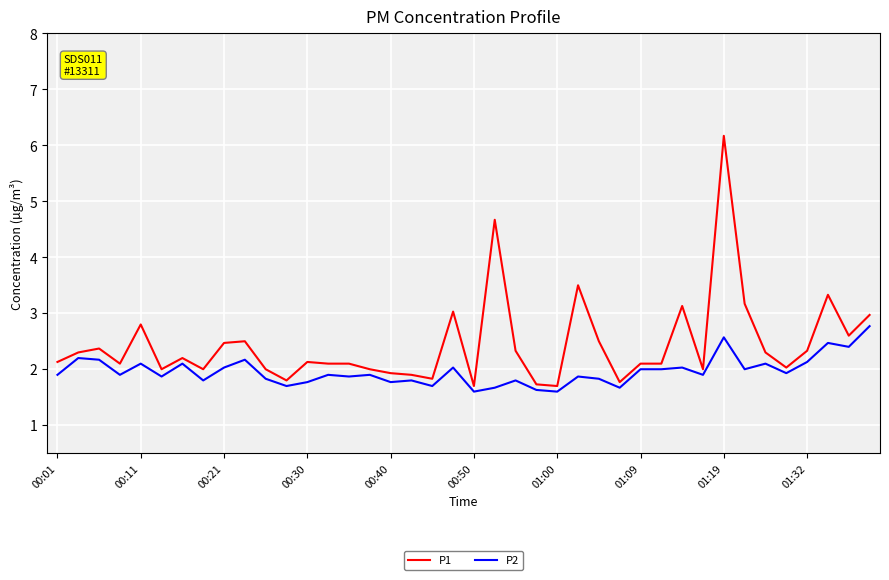

What is the minimum value shown in the chart?

1.6